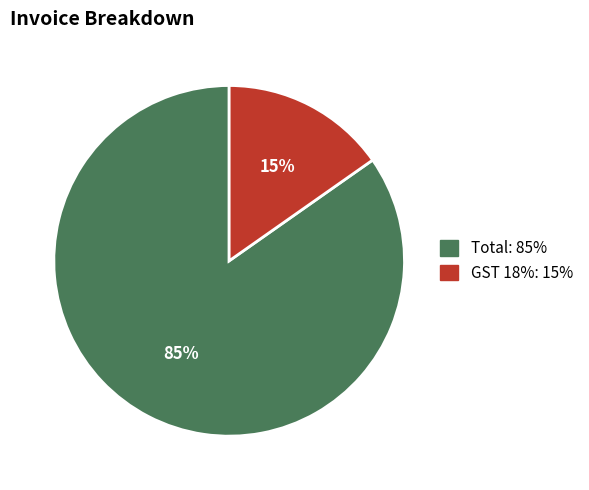

What is the largest slice in the pie chart?

Total